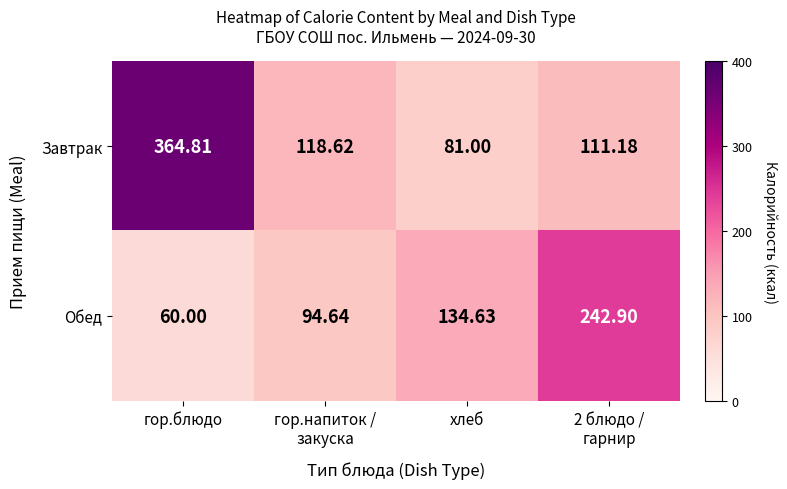

Which label corresponds to the largest value in the chart?

гор.блюдо